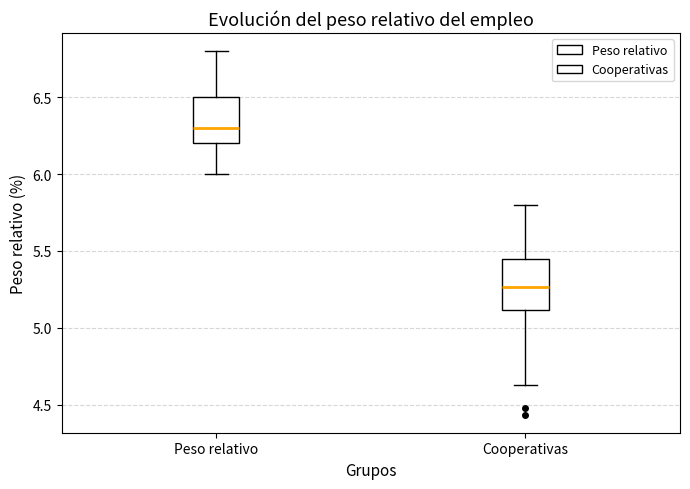

Reading left to right, read every box against the y-axis: the position of its median line, the range the box covers, and the ends of its whiskers. The values are not printed on the chart, so give them approximately, as read against the axis.

Peso relativo: median 6.30, box 6.20 to 6.50, whiskers 6.00 to 6.80
Cooperativas: median 5.25, box 5.10 to 5.45, whiskers 4.65 to 5.80